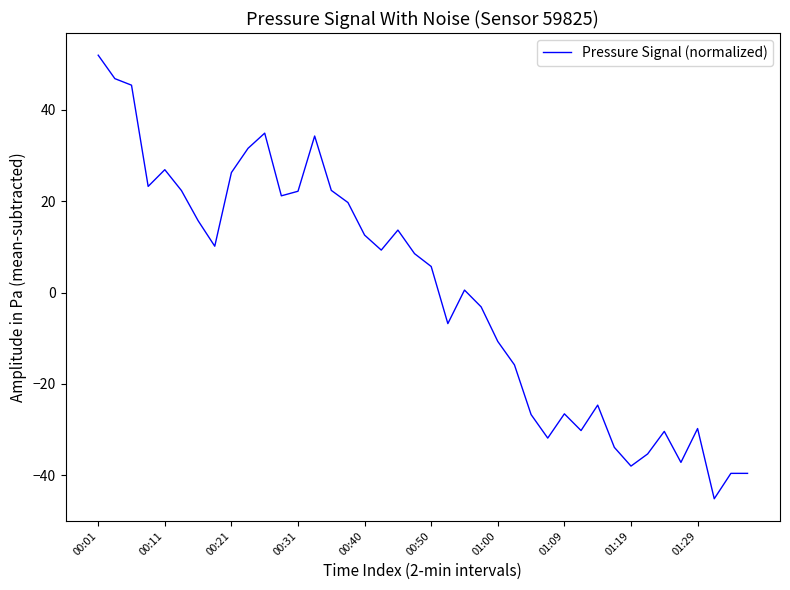

What is the difference between the maximum and minimum values?

97.1